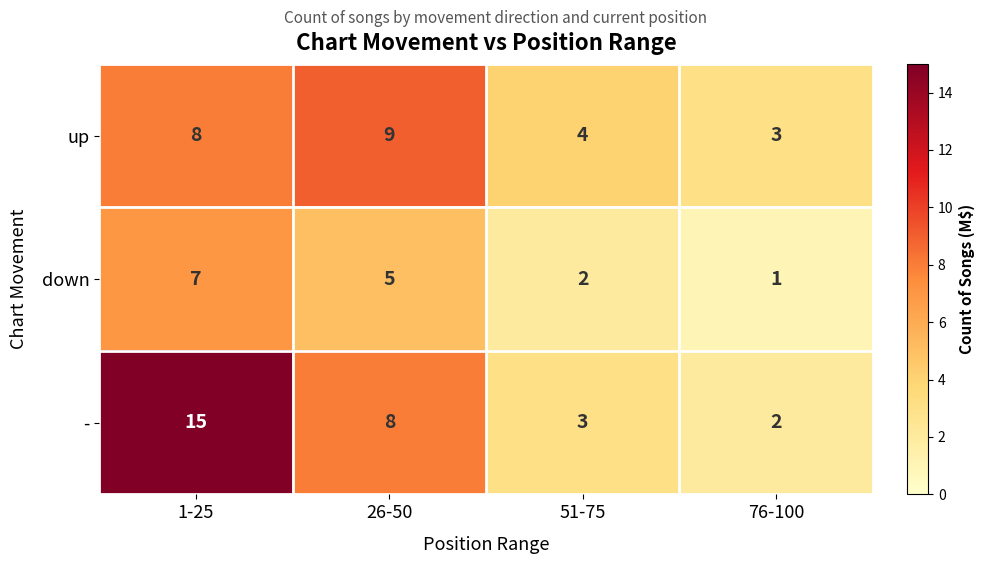

Reading left to right, transcribe all the data shown in this chart.

up: 8	9	4	3
down: 7	5	2	1
-: 15	8	3	2